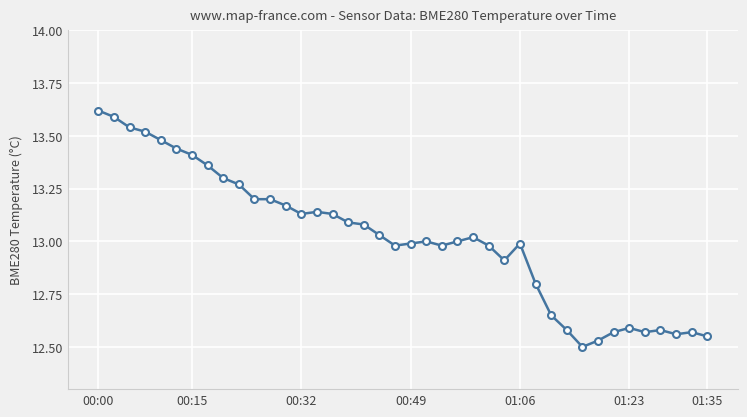

What is the difference between the maximum and minimum values?

1.1